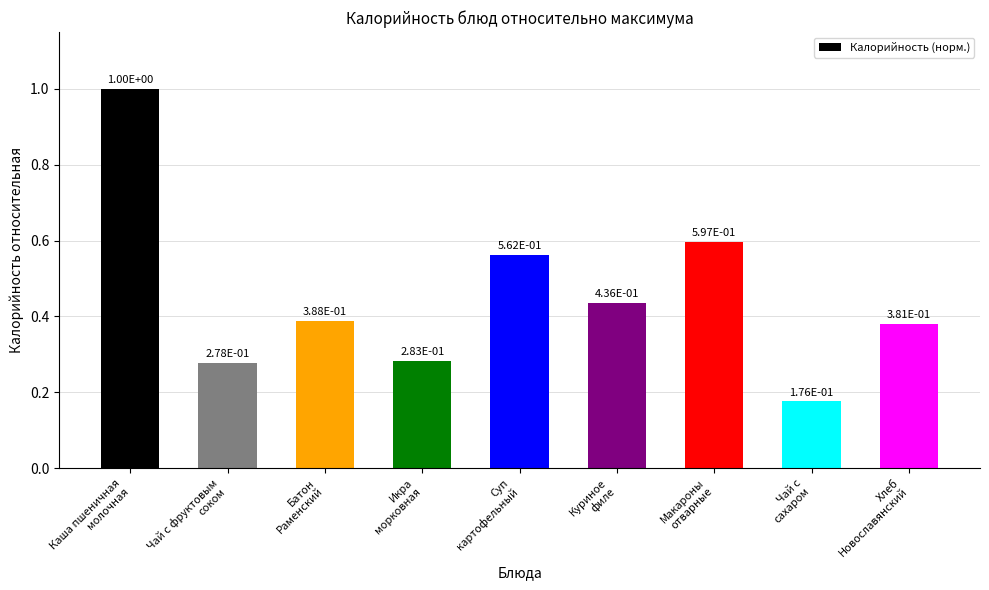

Count the values in the range 0 to 1.

9